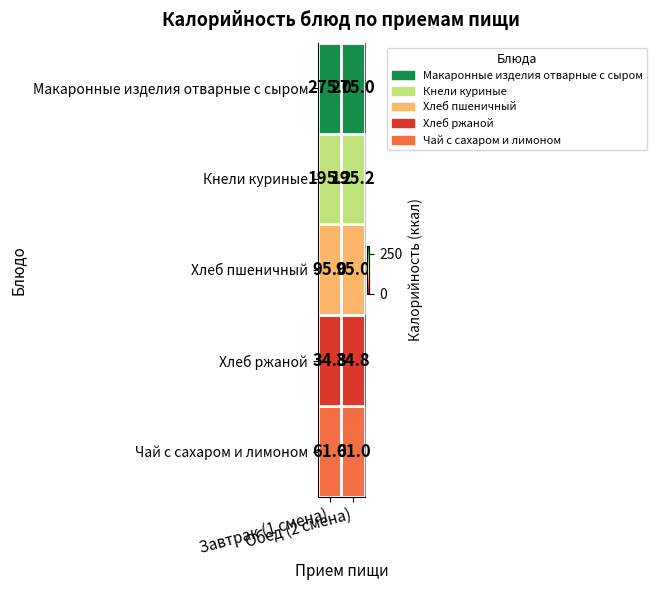

What is the sum of all Кнели куриные values?

390.4